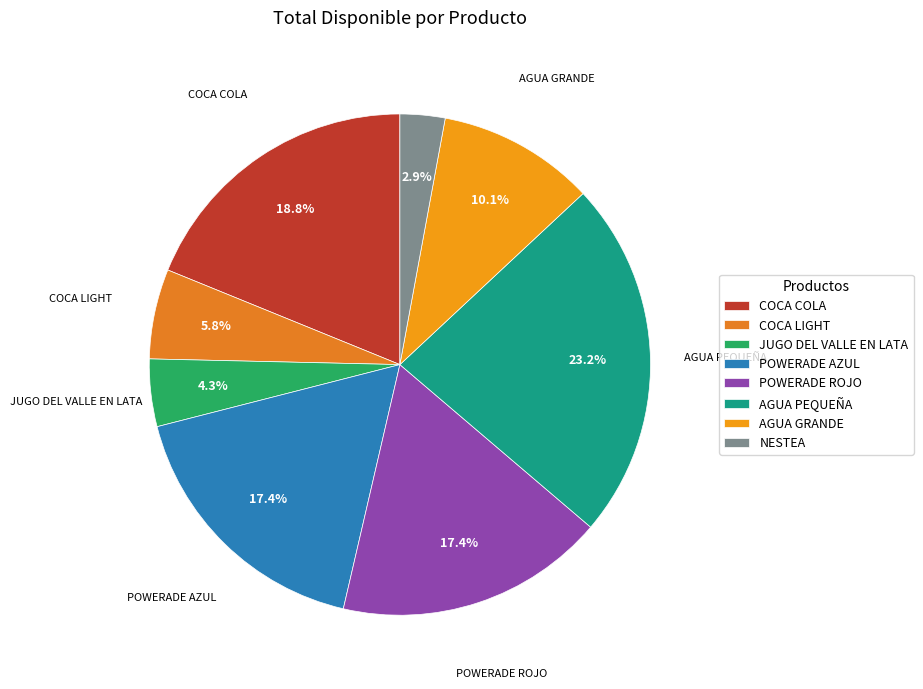

What is the largest slice in the pie chart?

AGUA PEQUEÑA